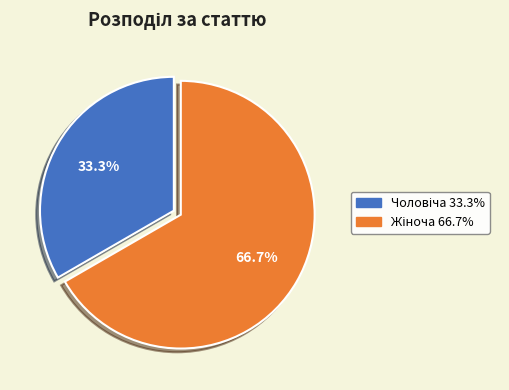

Does any single category account for the majority?

Yes